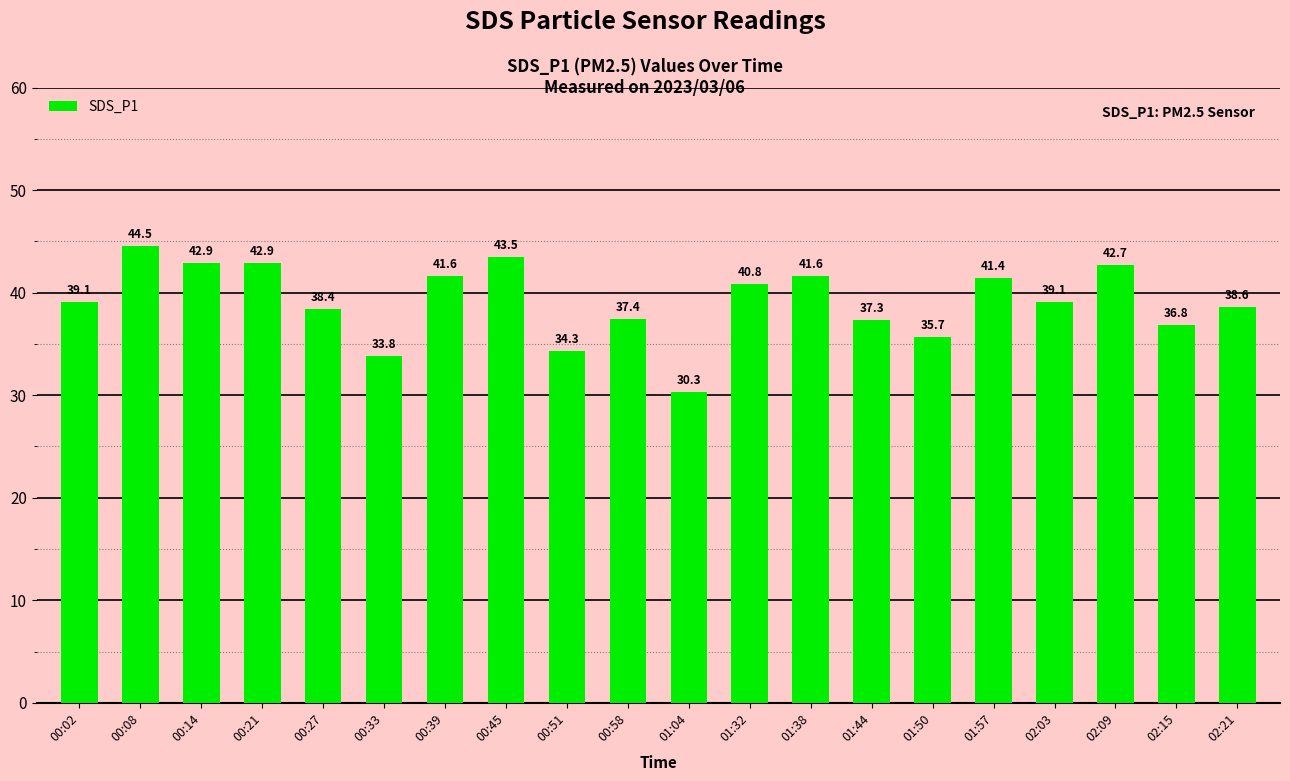

Which has a higher value, 01:57 or 00:27?

01:57